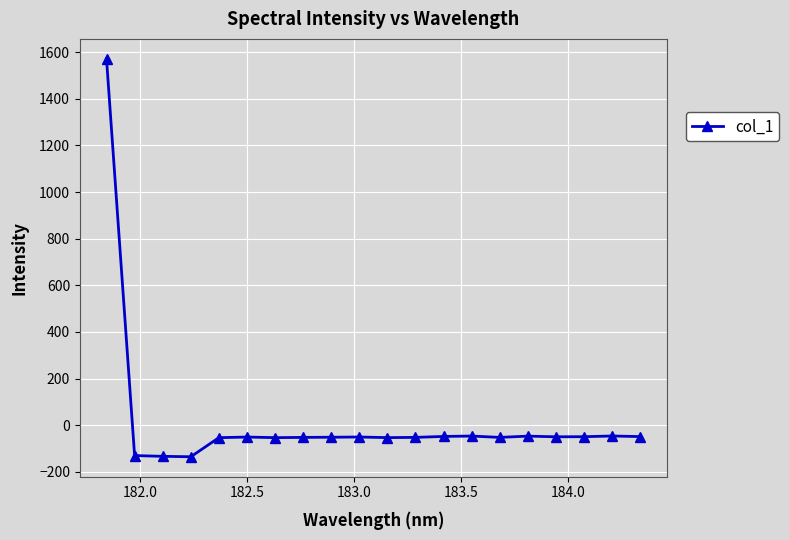

What is the minimum value shown in the chart?

-135.2